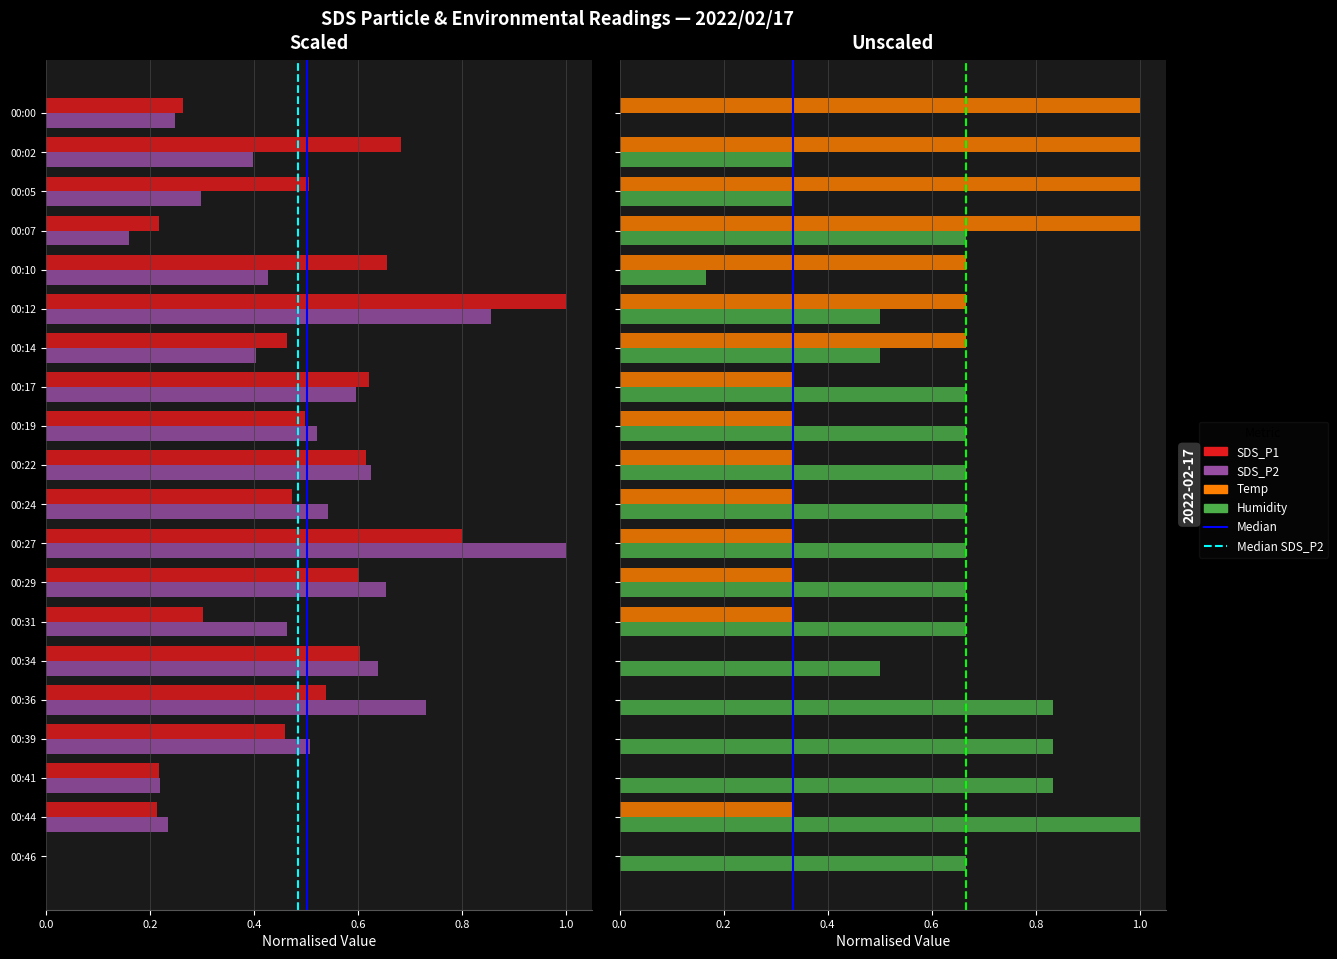

List the labels in order of Humidity value, largest first.

00:44, 00:36, 00:39, 00:41, 00:07, 00:17, 00:19, 00:22, 00:24, 00:27, 00:29, 00:31, 00:46, 00:12, 00:14, 00:34, 00:02, 00:05, 00:10, 00:00